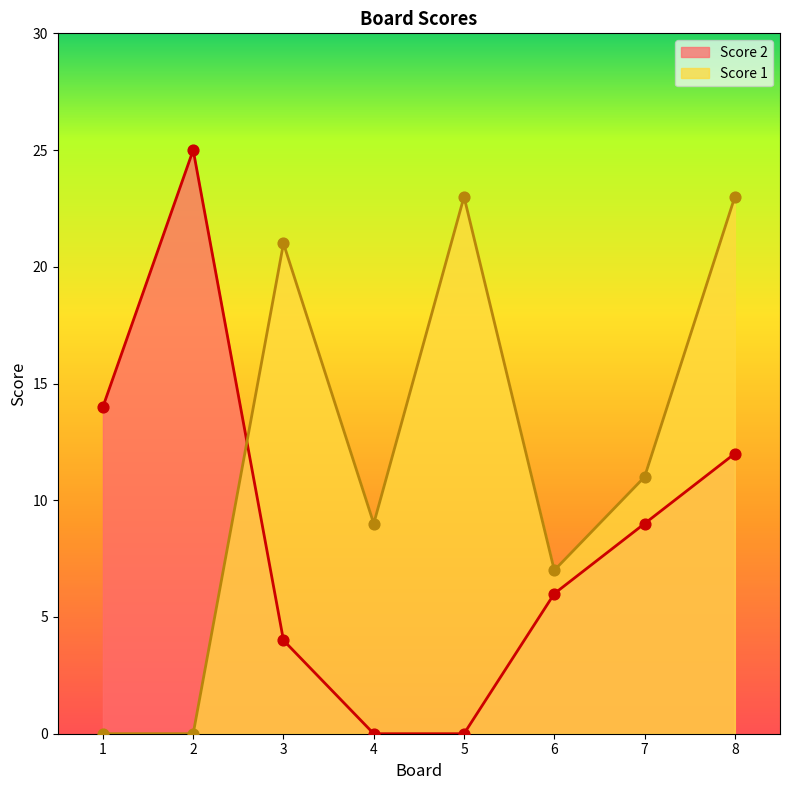

What are all the series names shown in the legend?

Score 2, Score 1